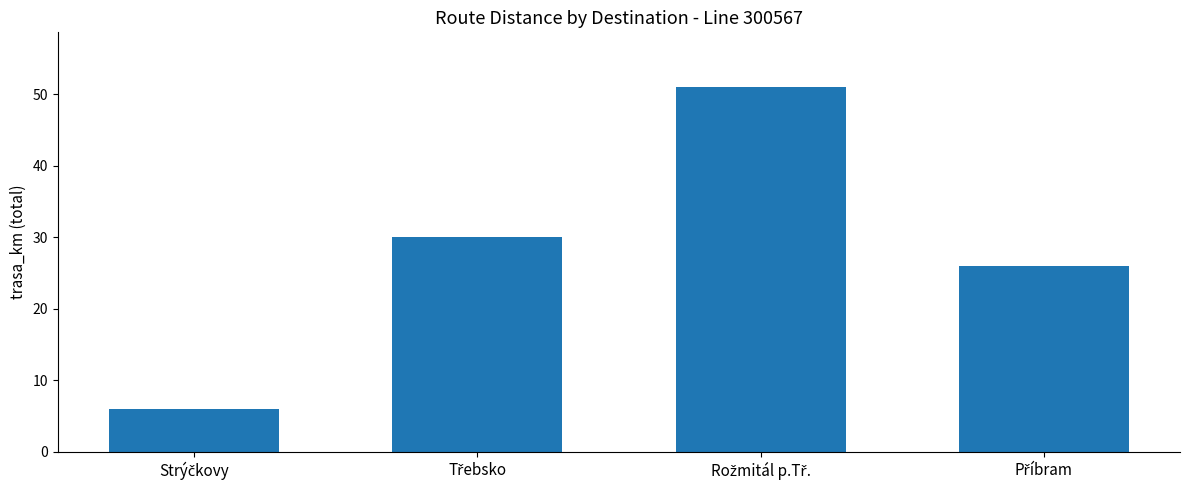

What is the smallest value displayed?

6